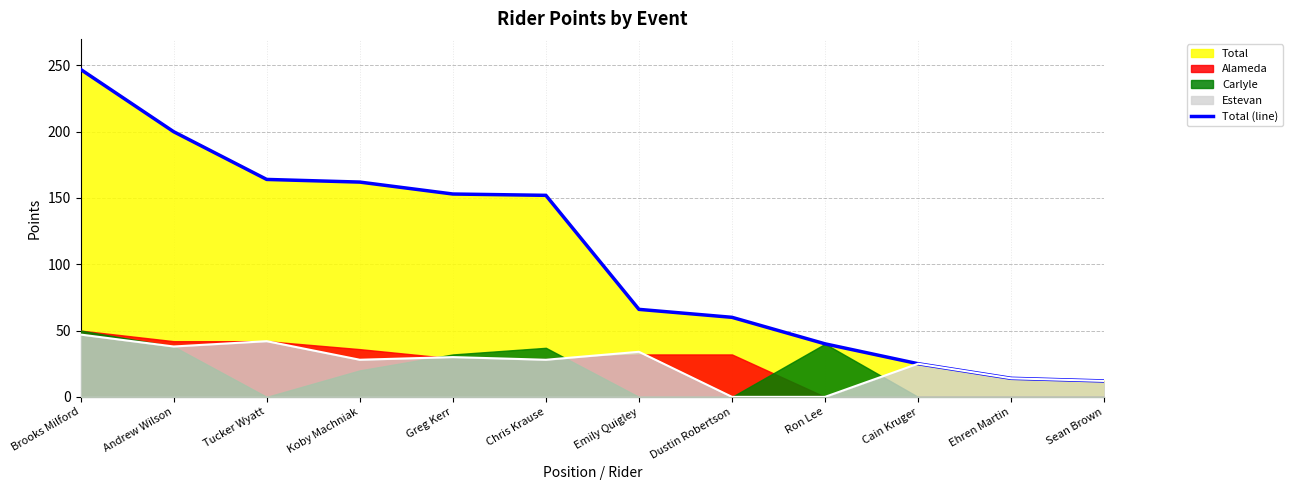

The value of Estevan at Ehren Martin is 14. True or false?

True